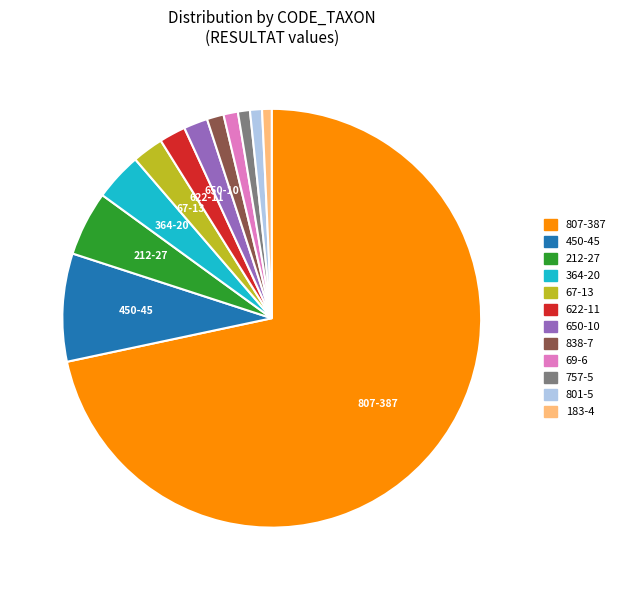

Between 807 and 757, which is larger?

807